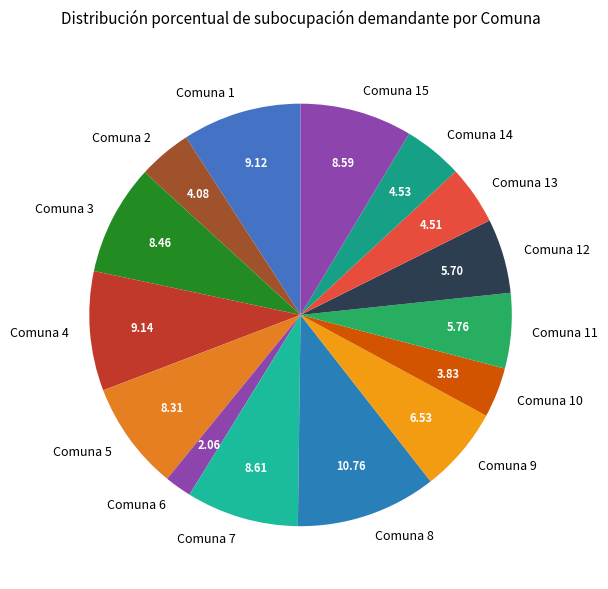

Between Comuna 9 and Comuna 12, which is larger?

Comuna 9